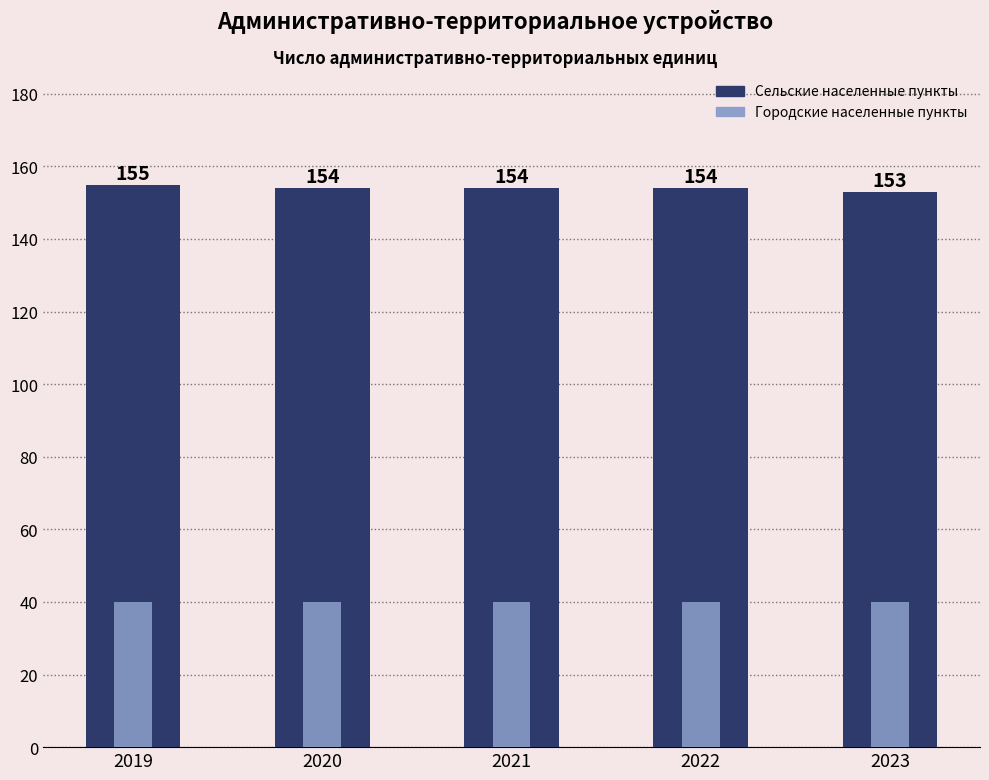

How many data points does each series have?

5